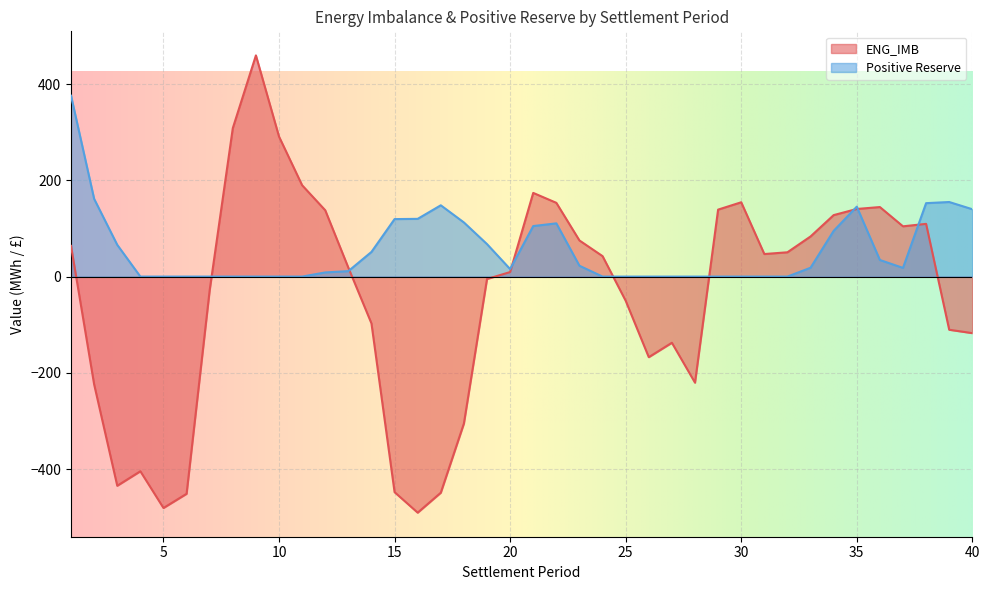

Where is the first local maximum for ENG_IMB?

4